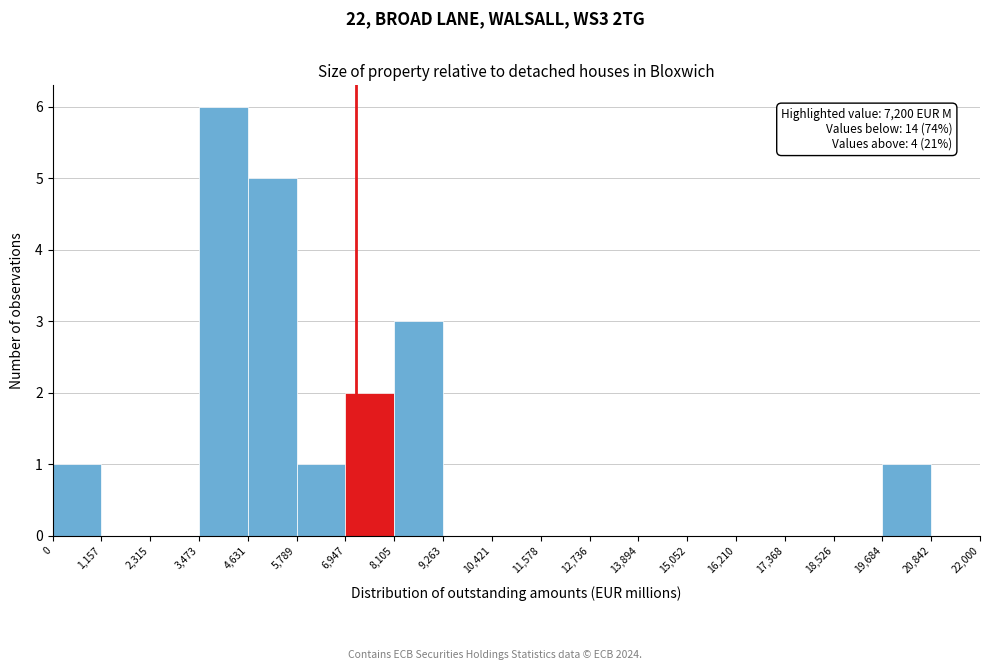

Which range on the x-axis has the tallest bar?

3,473 to 4,631